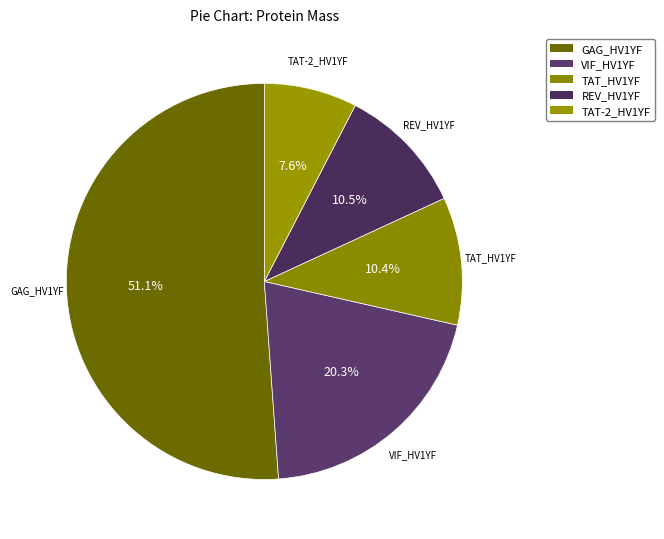

The TAT-2_HV1YF slice represents 8% of the pie. True or false?

True